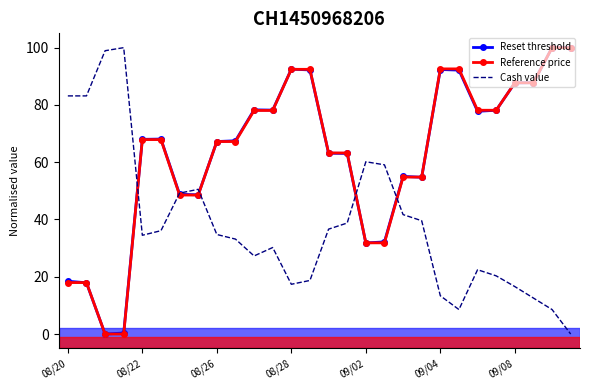

What is the greatest value displayed?

100.0